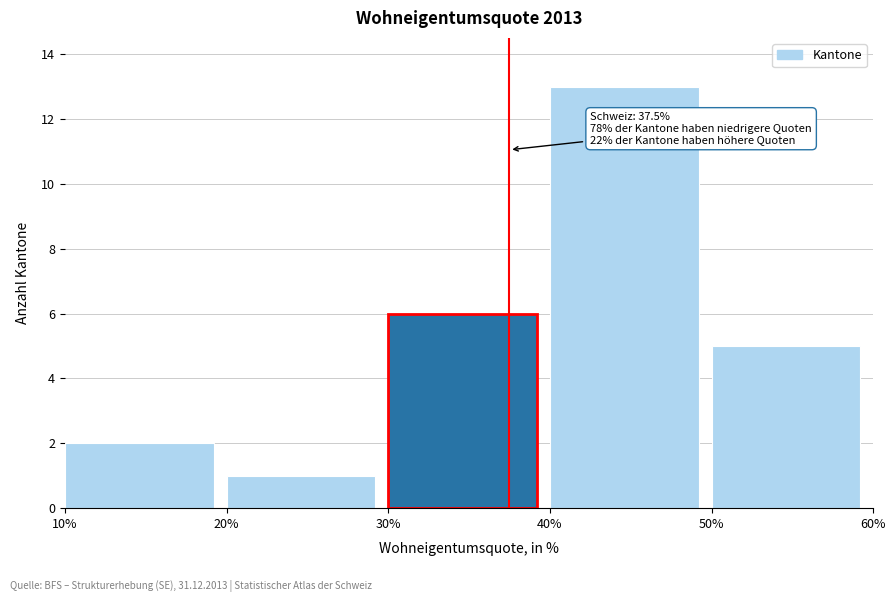

Over which range of the x-axis is the bar tallest?

40% to 50%